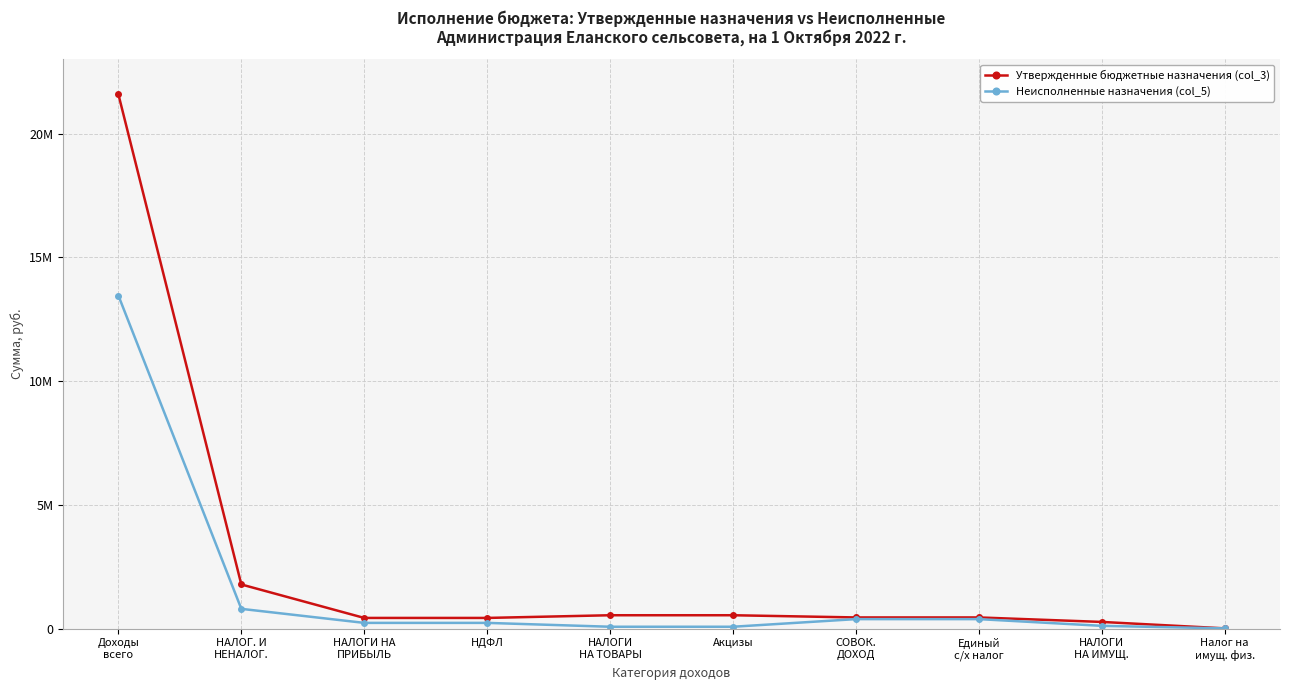

True or false: Утвержденные бюджетные назначения (col_3) has a value of 5431.5 at Налог на
имущ. физ..

False